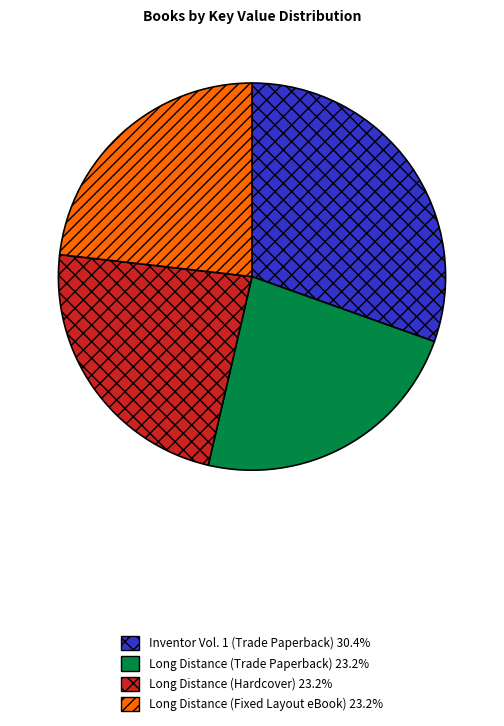

Combined, do Long Distance (Trade Paperback) 23.2% and Long Distance (Hardcover) 23.2% account for over 50%?

No